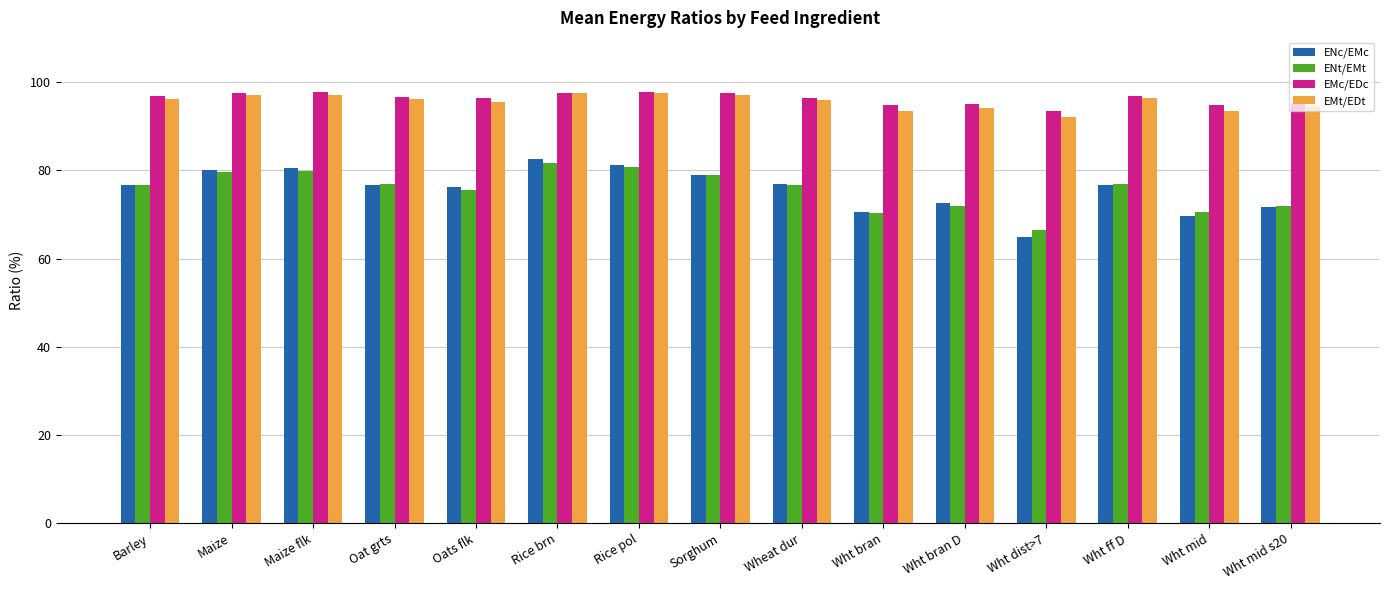

Read the EMt/EDt value at Wht mid s20.

94.6